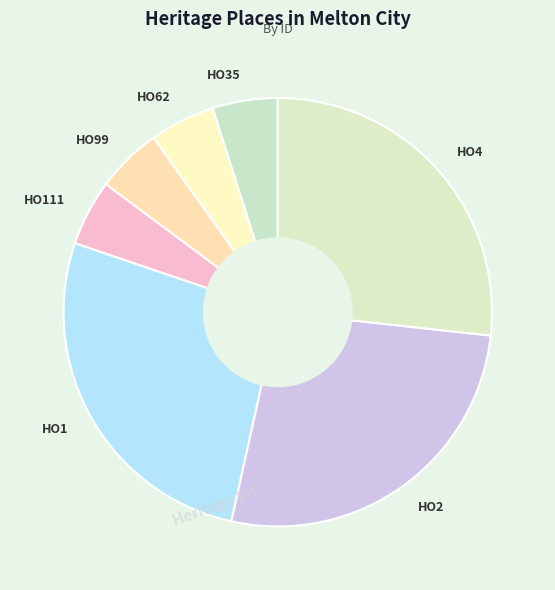

How many slices are in this pie chart?

7